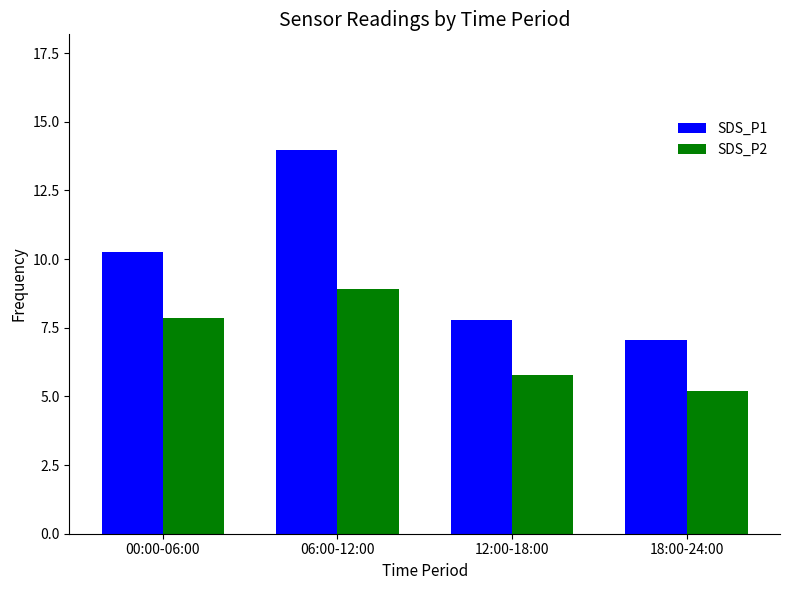

At which label is SDS_P1 closest to 10?

00:00-06:00